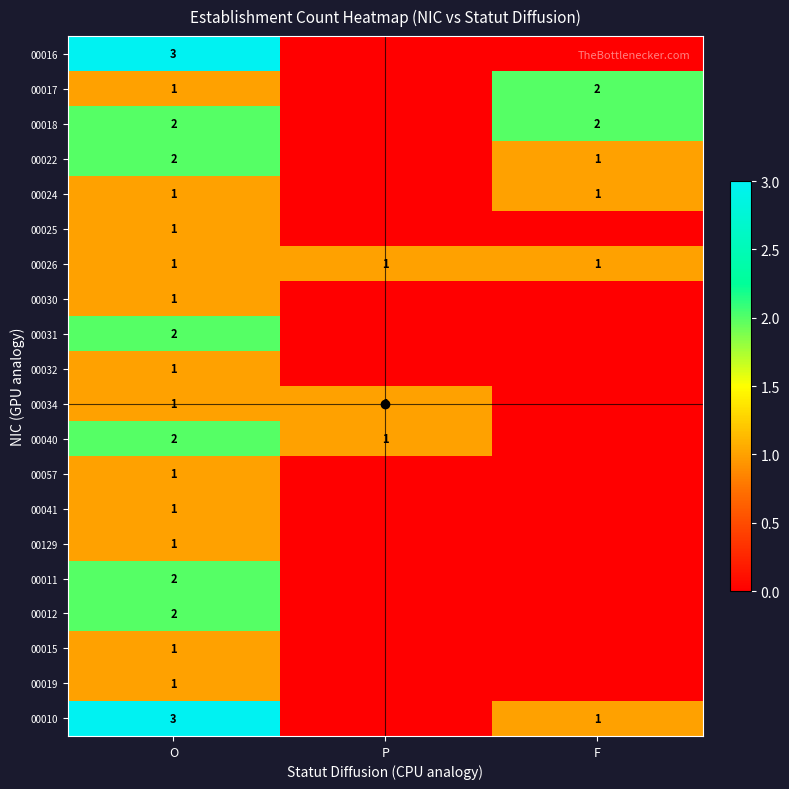

What is the difference between the maximum and minimum values in the 00057 series?

1